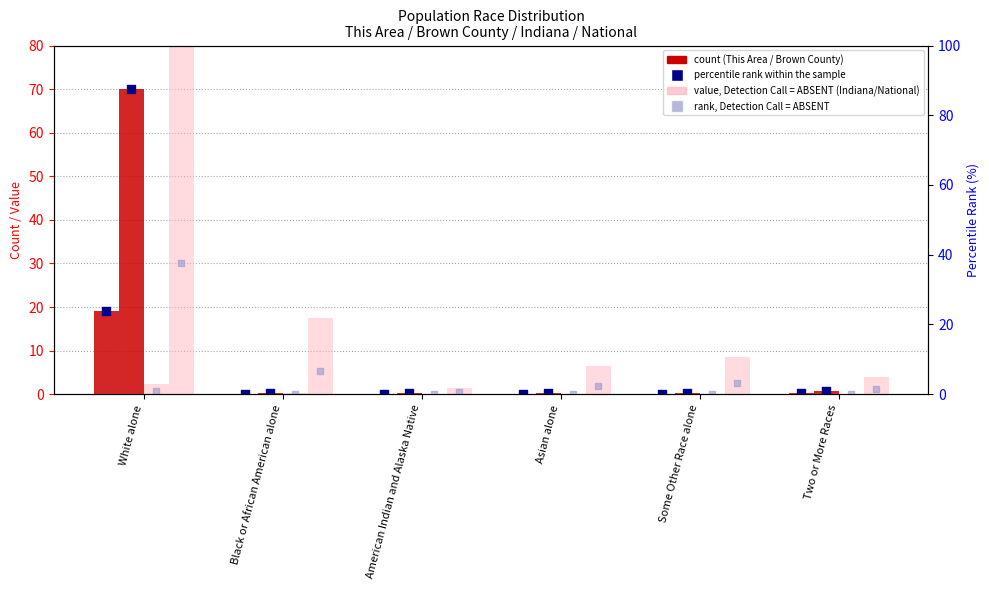

What is the total value across all series at American Indian and Alaska Native?

1.6